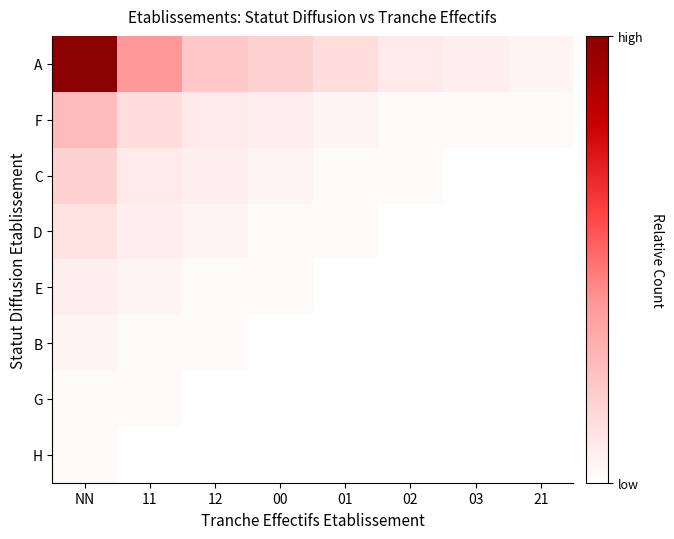

At which category is the sum across all series the highest?

NN